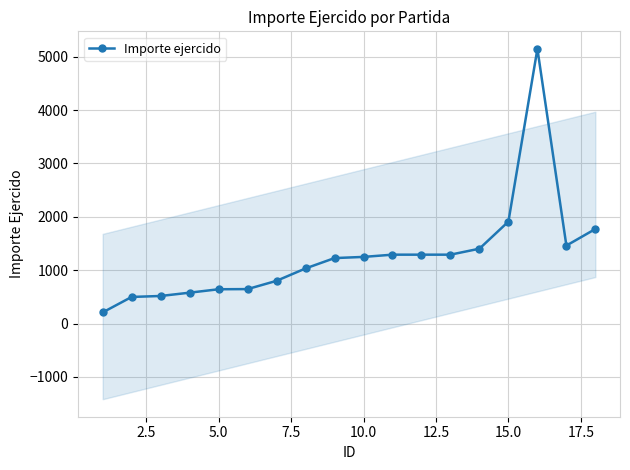

How many data points are less than 1248?

9